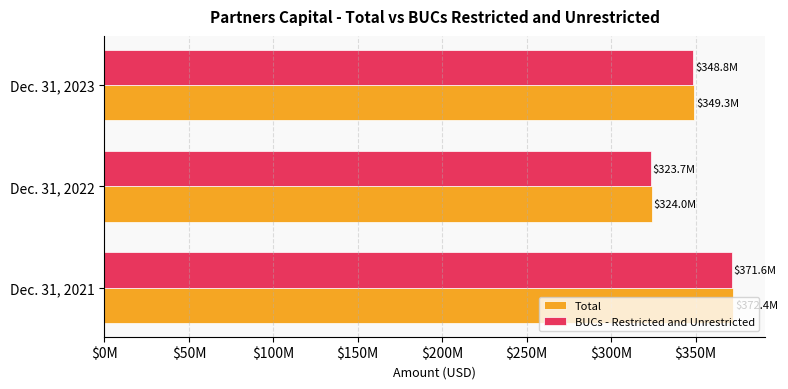

What are all the series names shown in the legend?

Total, BUCs - Restricted and Unrestricted